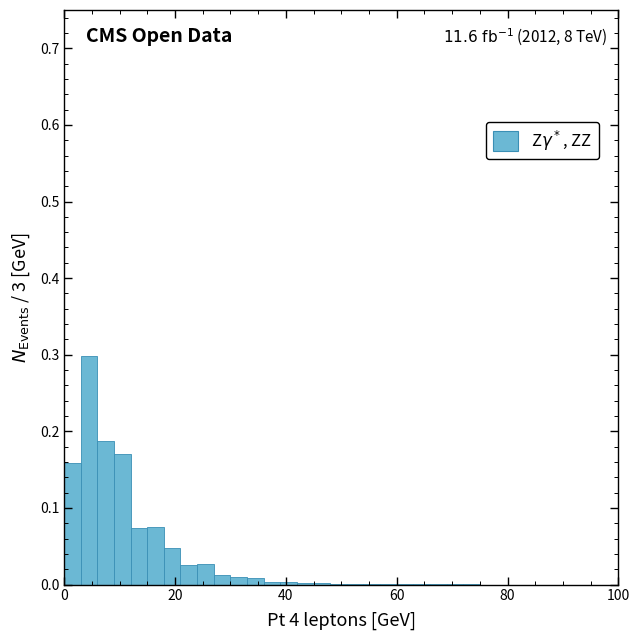

Read against the x-axis, roughly where is the centre of the tallest bar?

4